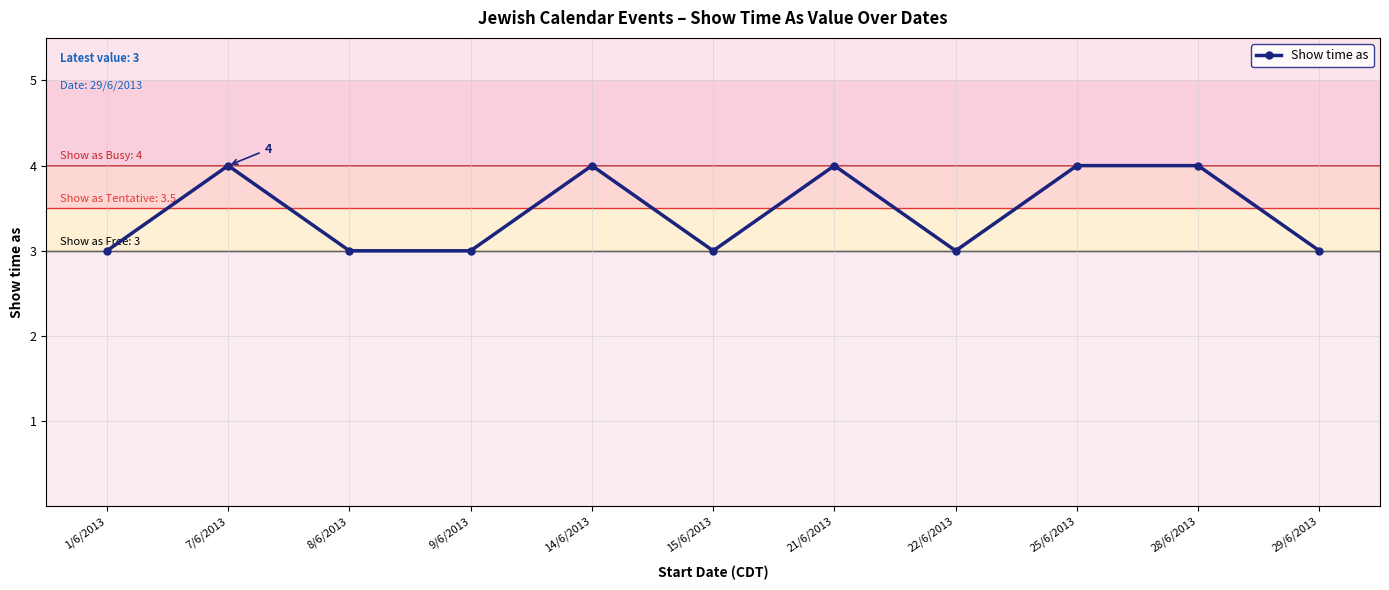

How many distinct data groups are displayed?

1